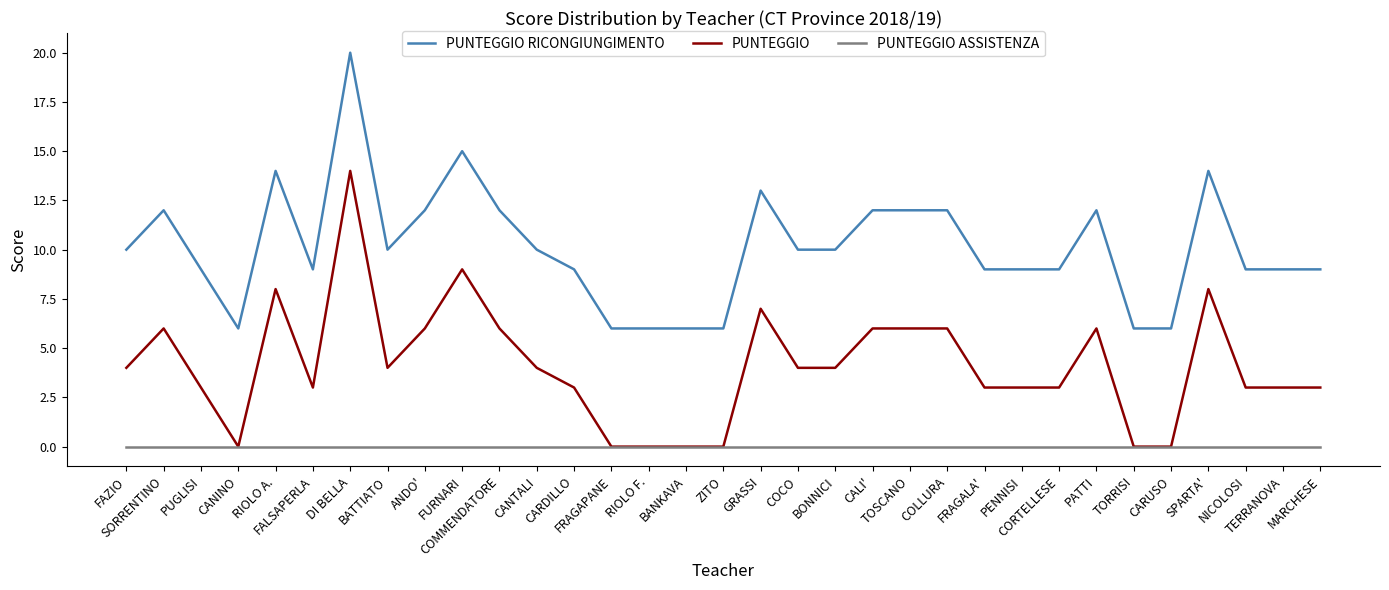

True or false: PUNTEGGIO RICONGIUNGIMENTO and PUNTEGGIO ASSISTENZA intersect in this chart.

False